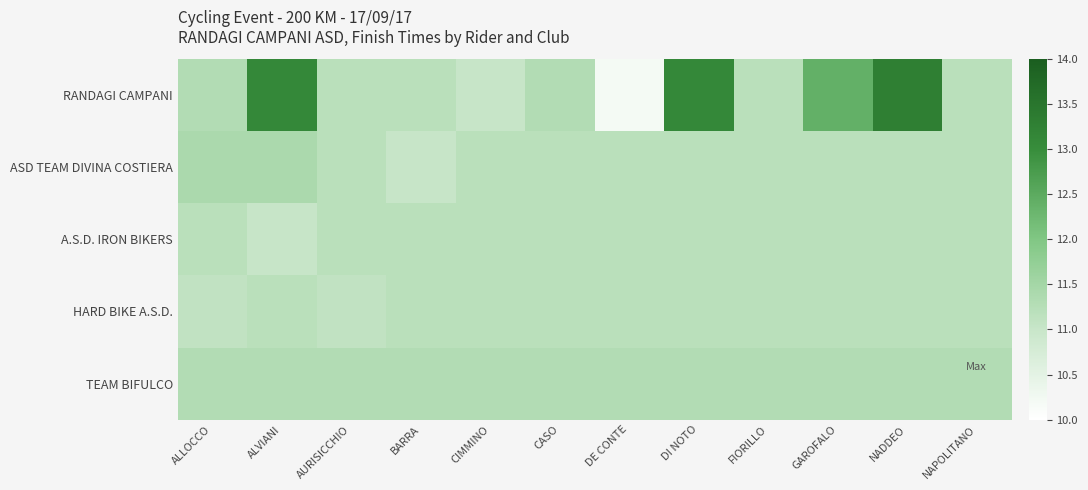

What is the spread (max minus min) of values at NAPOLITANO?

0.1